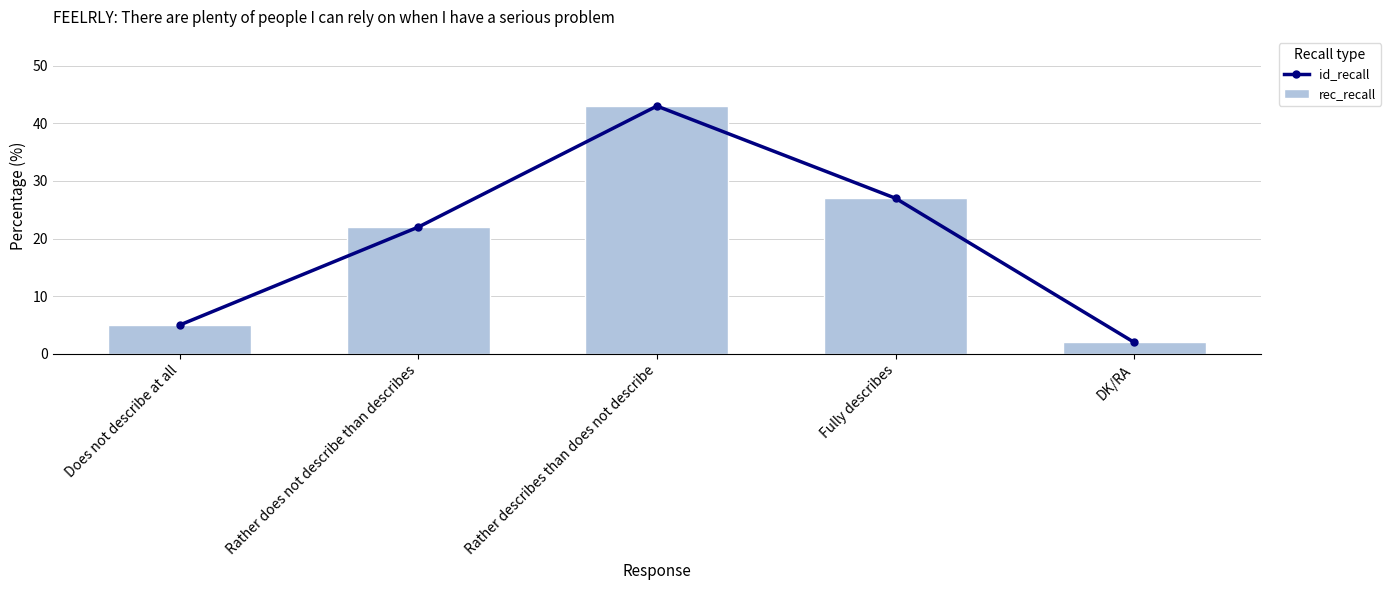

What is the highest value of the rec_recall series?

43